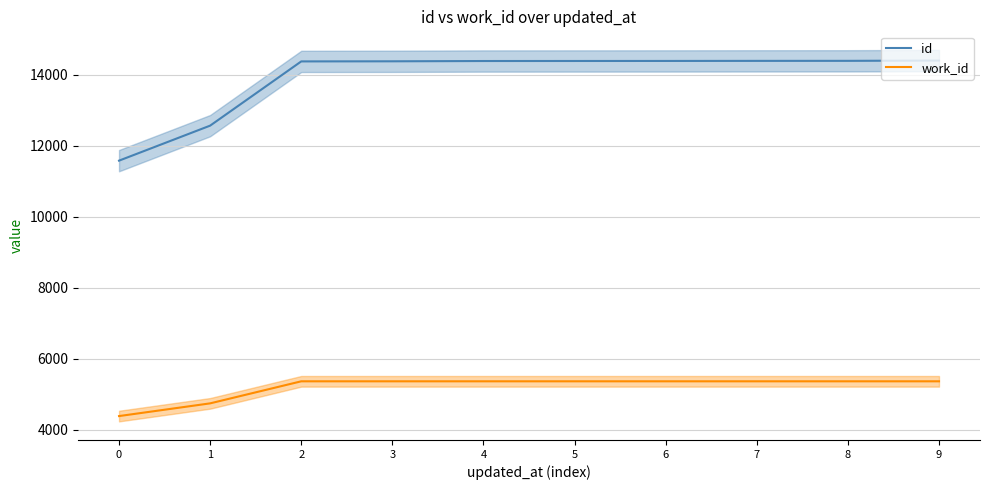

How many lines are shown in the chart?

2